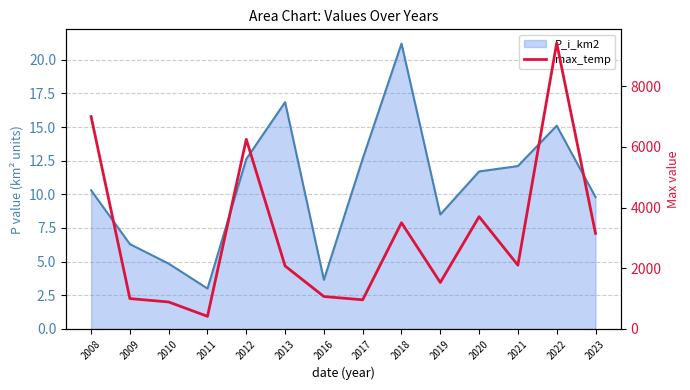

Count the number of categories in the chart.

14